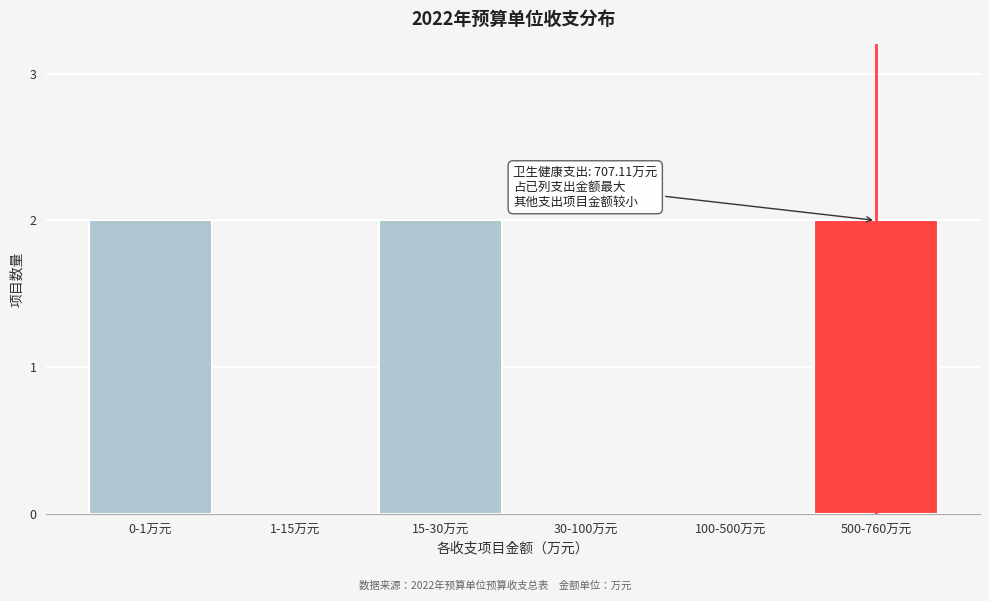

Reading left to right, transcribe all the data shown in this chart.

0-1万元=2	1-15万元=0	15-30万元=2	30-100万元=0	100-500万元=0	500-760万元=2